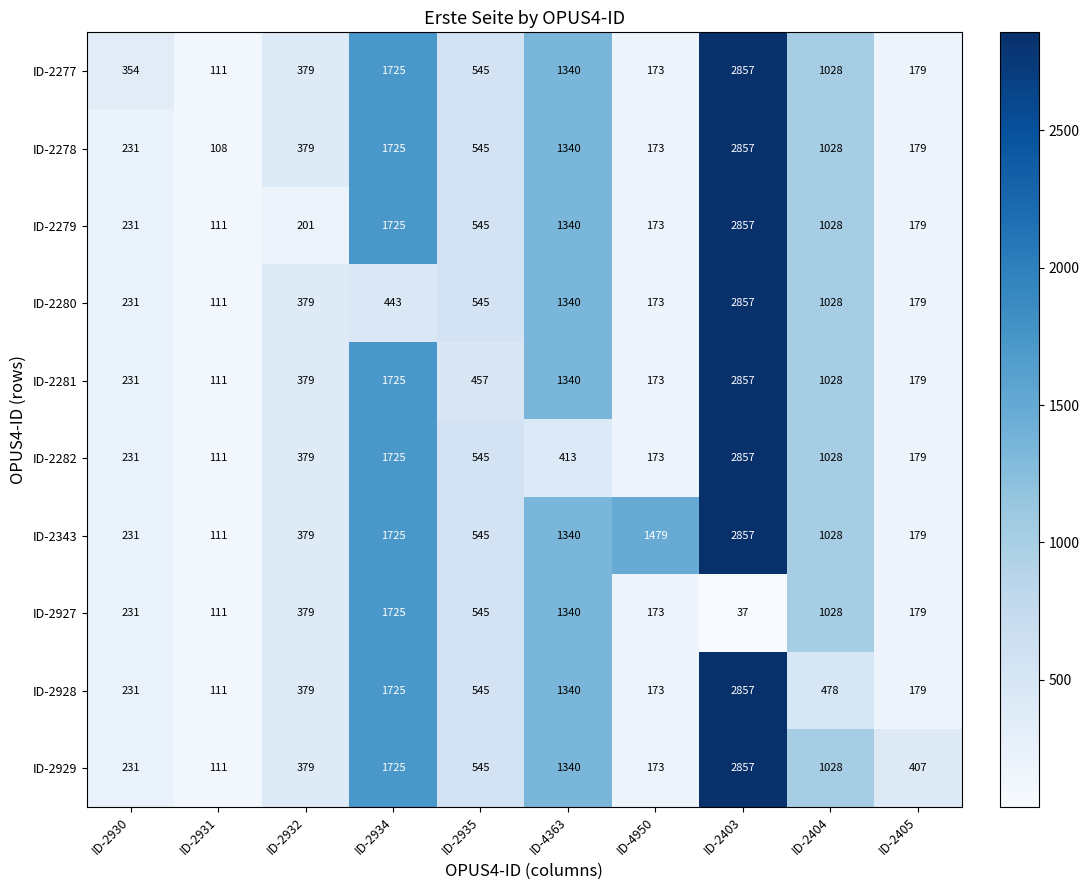

Which series has the largest total across all categories?

ID-2343